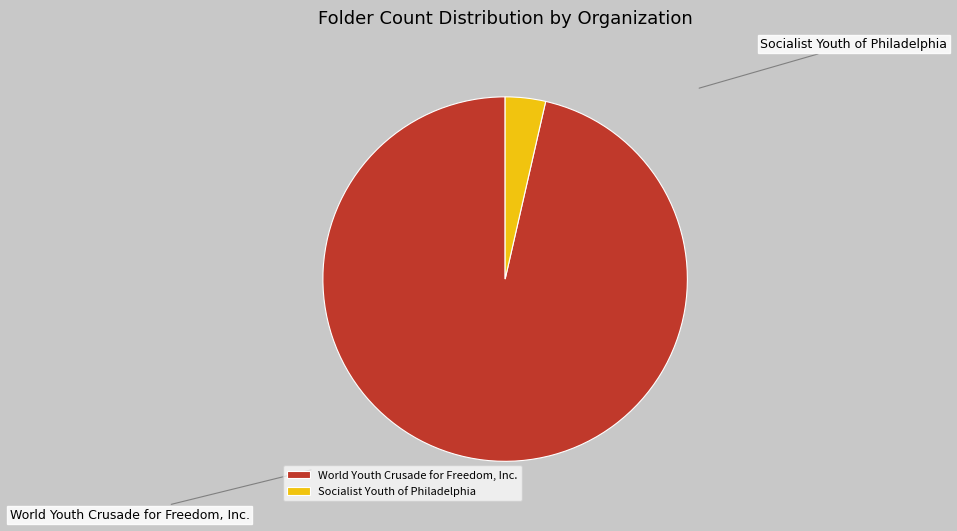

Which slice represents more than half of the pie?

World Youth Crusade for Freedom, Inc.